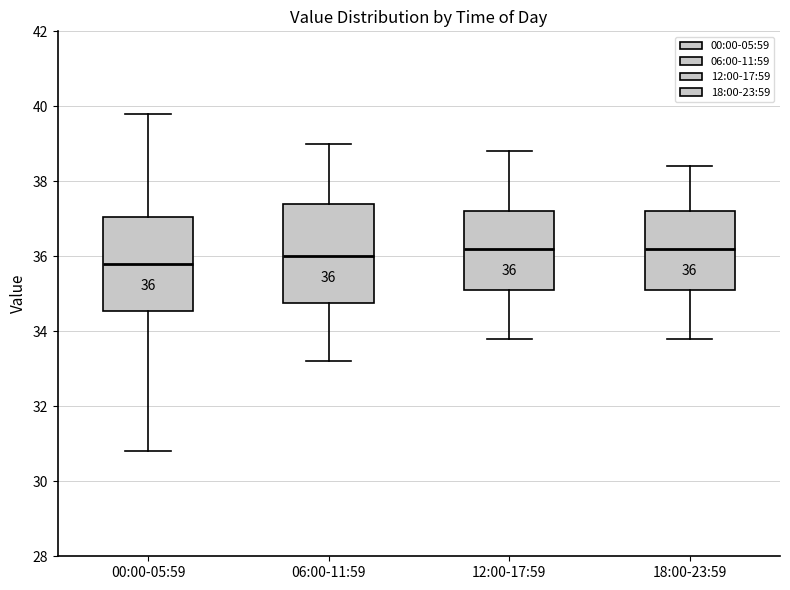

Which box has the lowest median line?

00:00-05:59